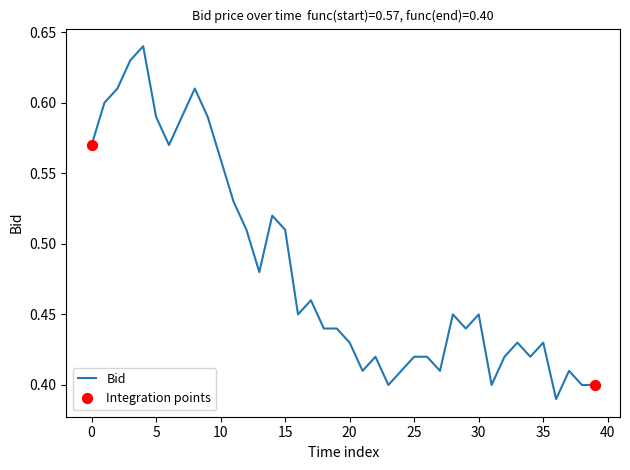

How many lines are shown in the chart?

1